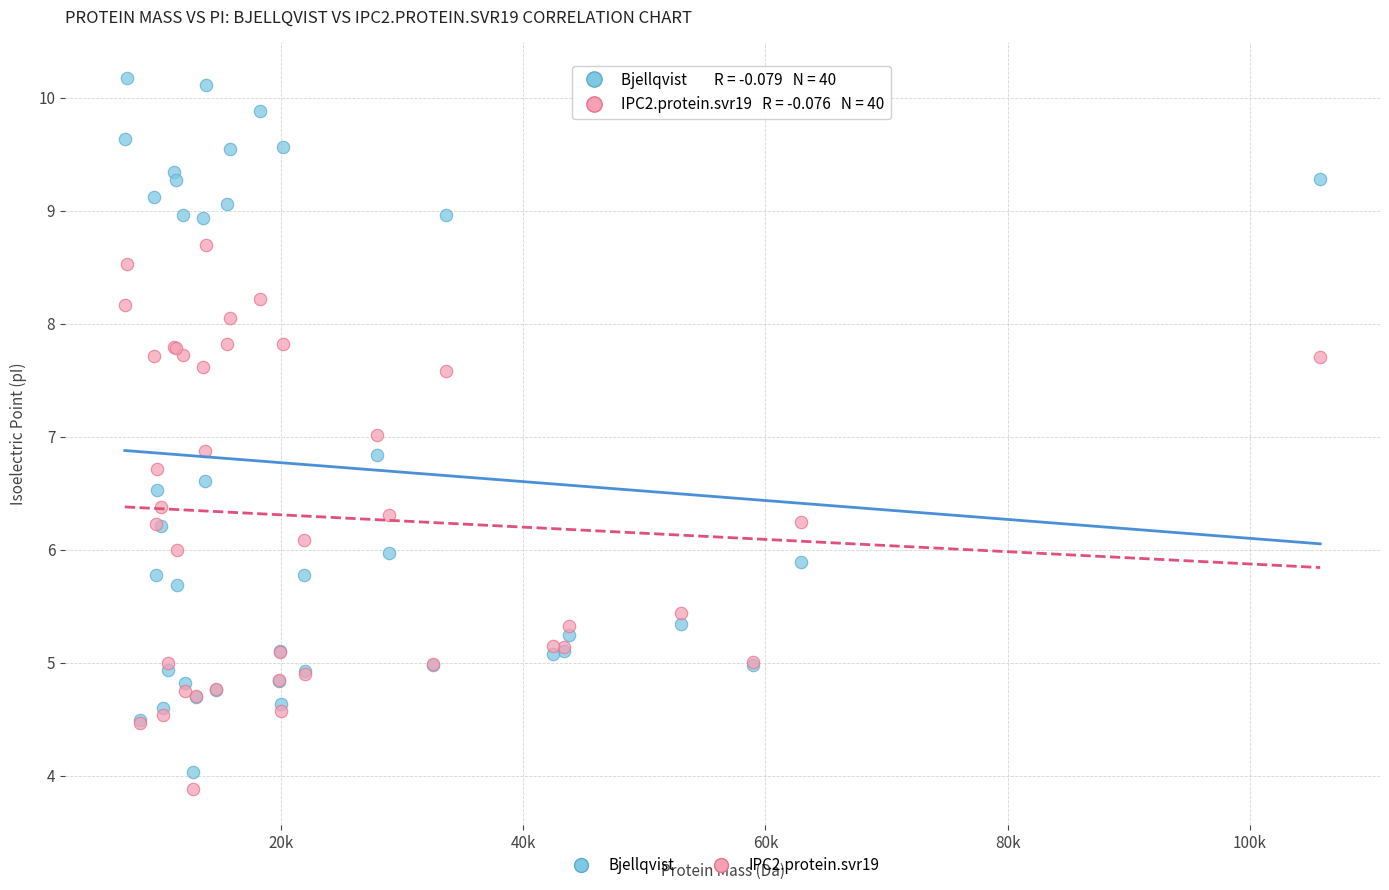

Which series reaches the maximum Y coordinate?

Bjellqvist